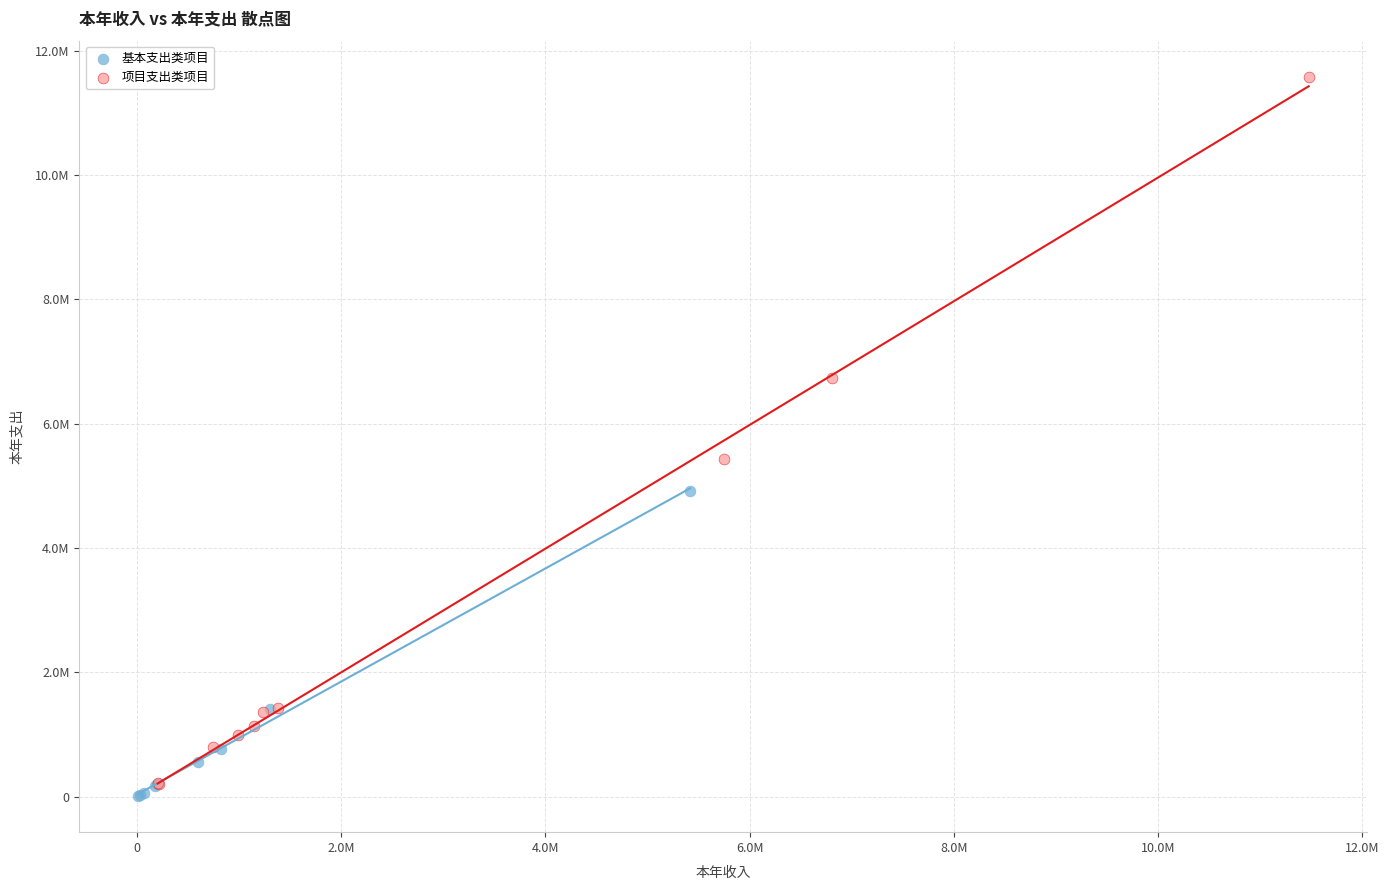

Which series reaches the maximum Y coordinate?

项目支出类项目